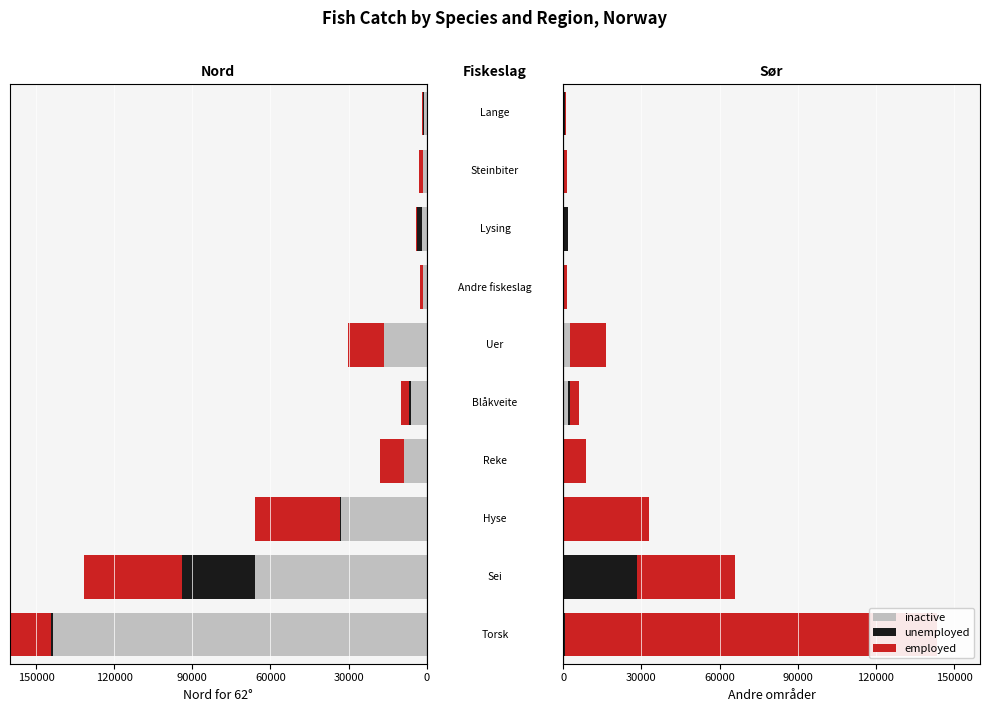

The value of inactive at Hyse is 1. True or false?

False